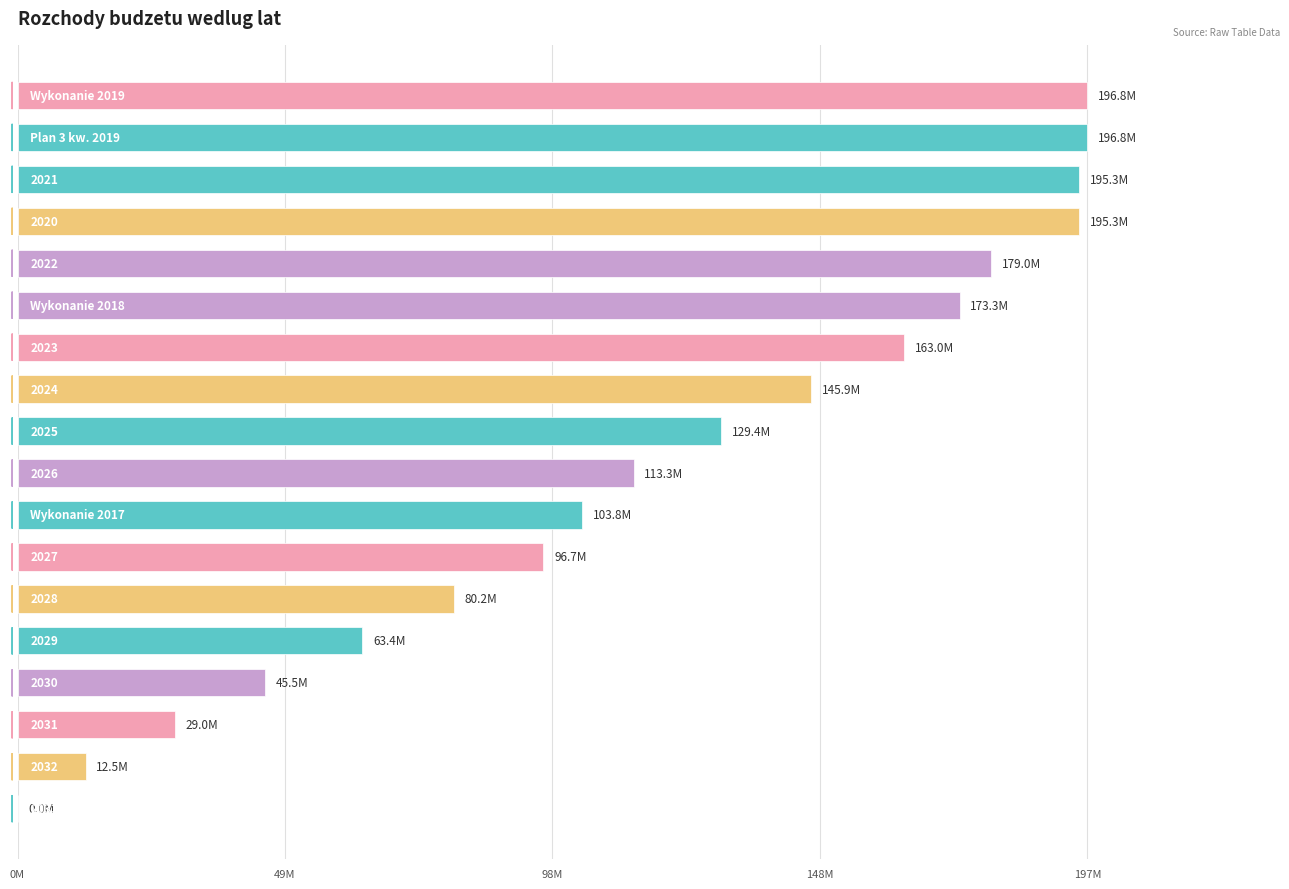

What is the difference between the maximum and minimum values?

196759000.0